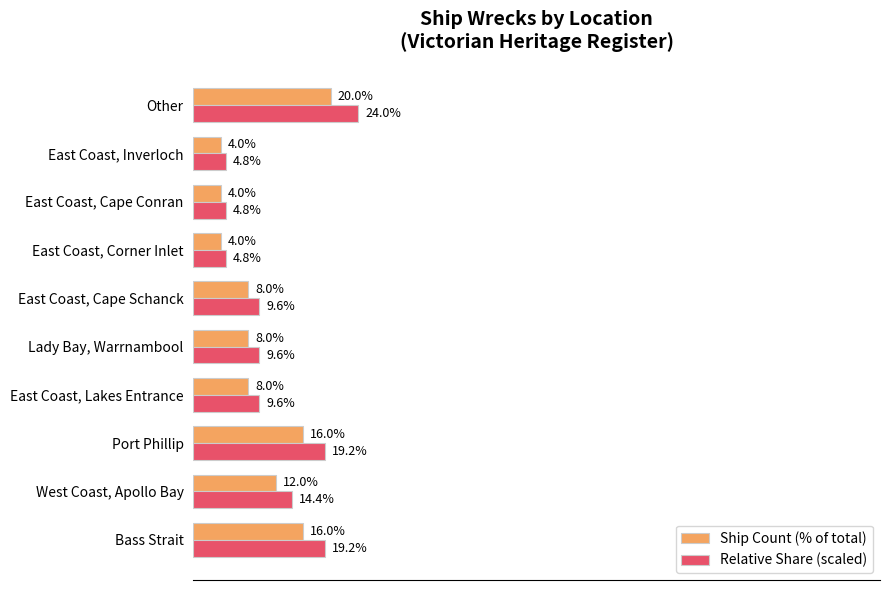

Which series has the largest total across all categories?

Relative Share (scaled)